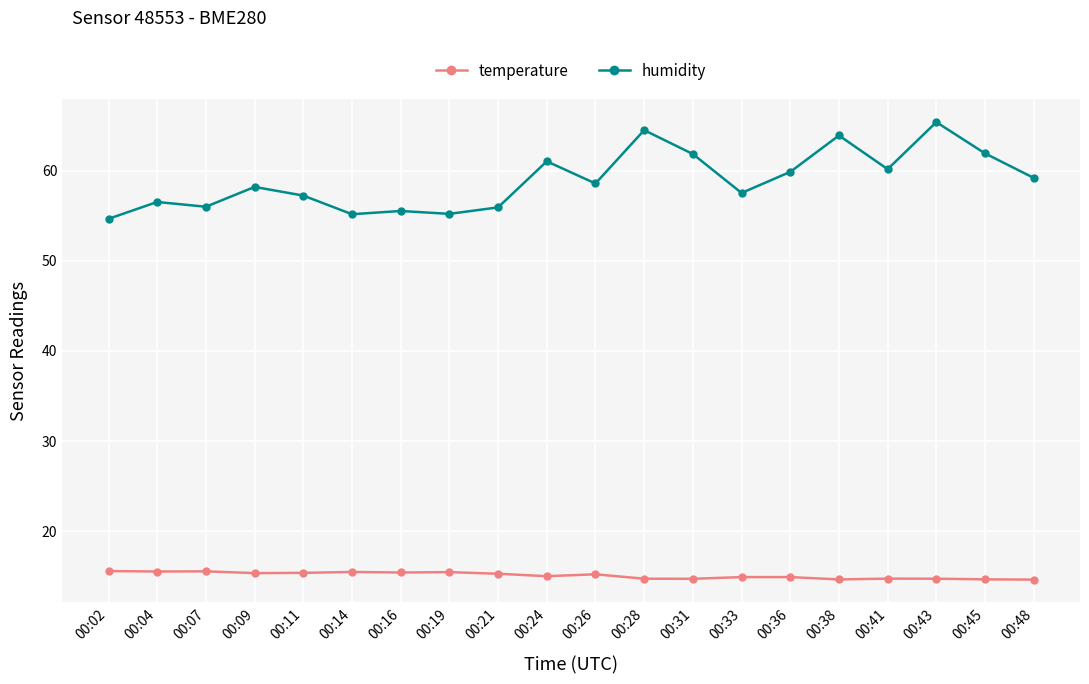

True or false: temperature and humidity intersect in this chart.

False